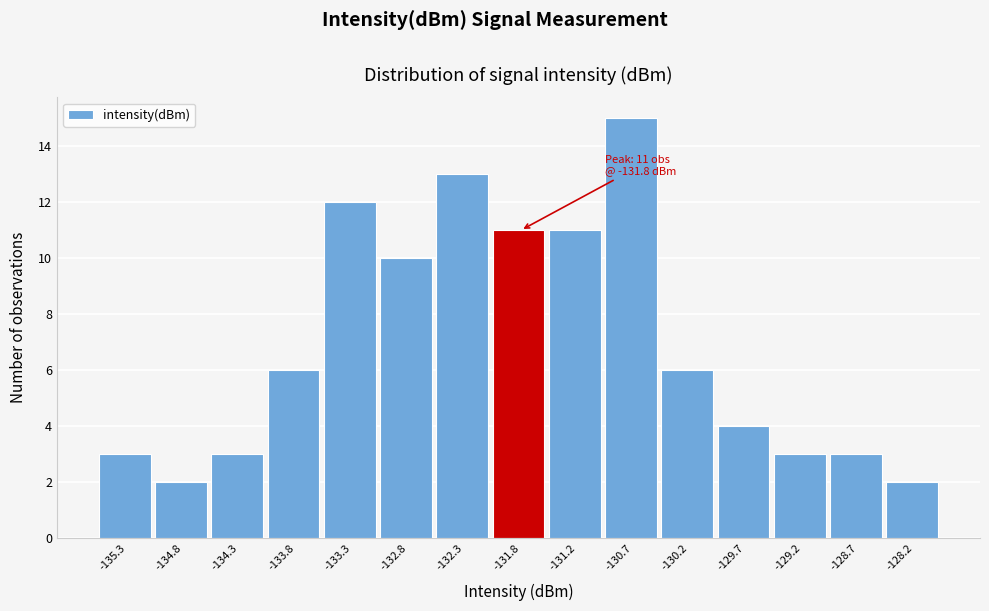

Which range on the x-axis has the tallest bar?

-131.0 to -130.5